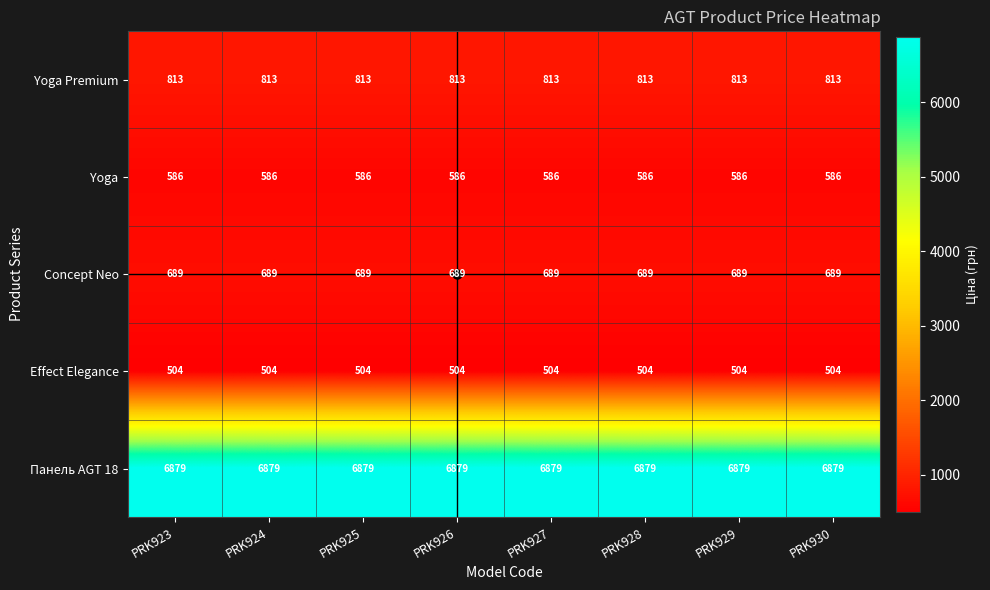

What is the smallest value displayed?

504